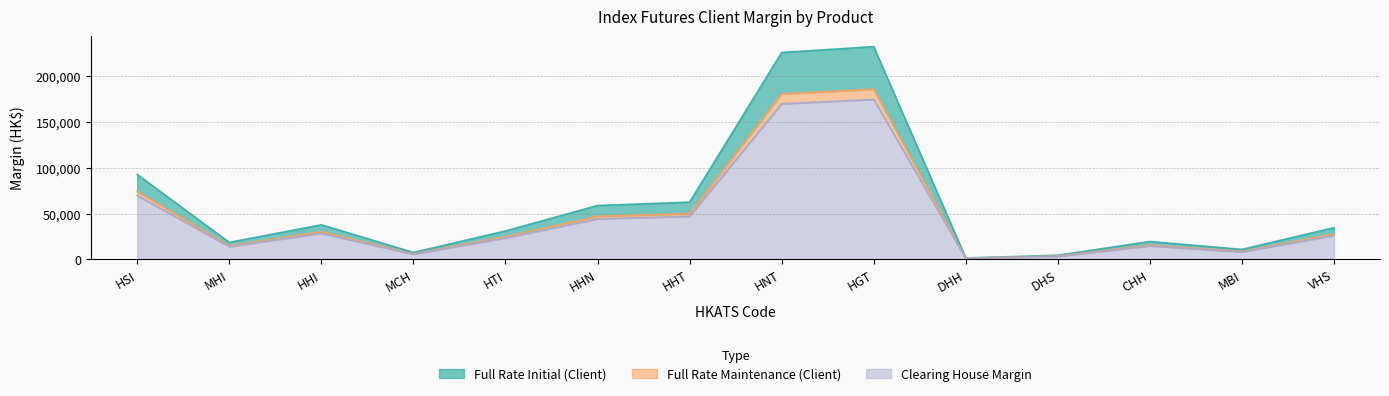

What position from the right is HTI?

10